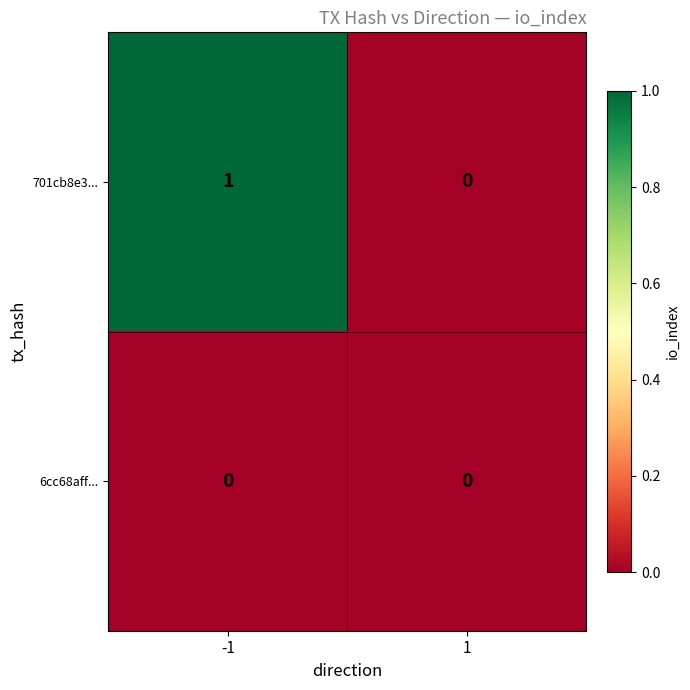

Which series has the largest total across all categories?

701cb8e3...